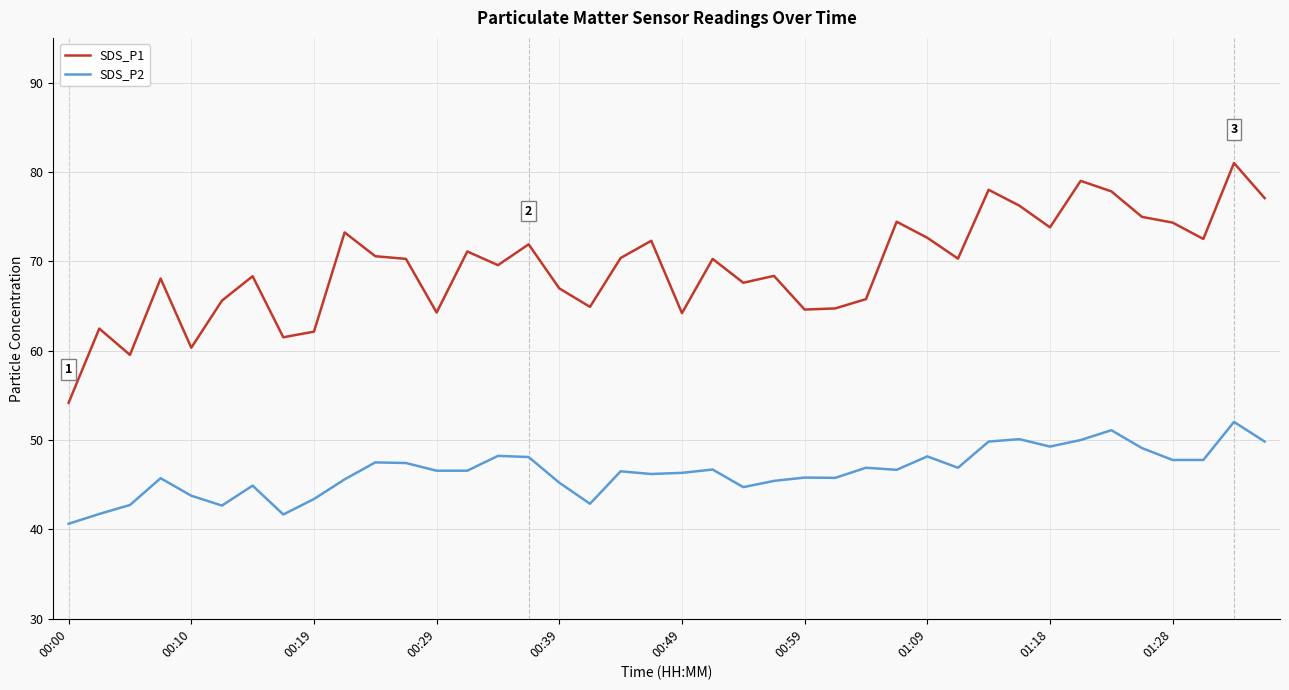

Which series has the widest spread of values?

SDS_P1